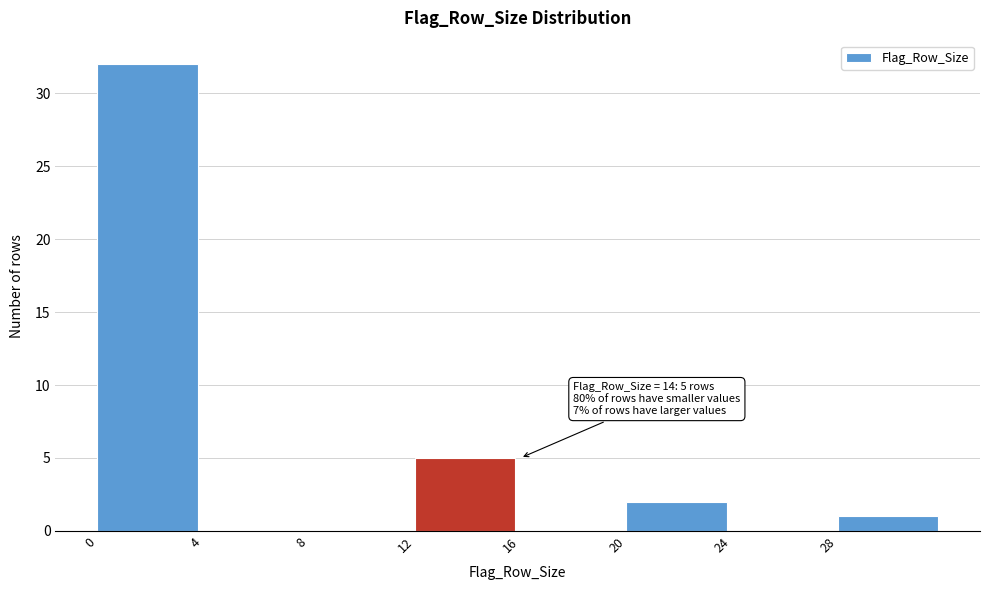

Over which range of the x-axis is the bar tallest?

0 to 4